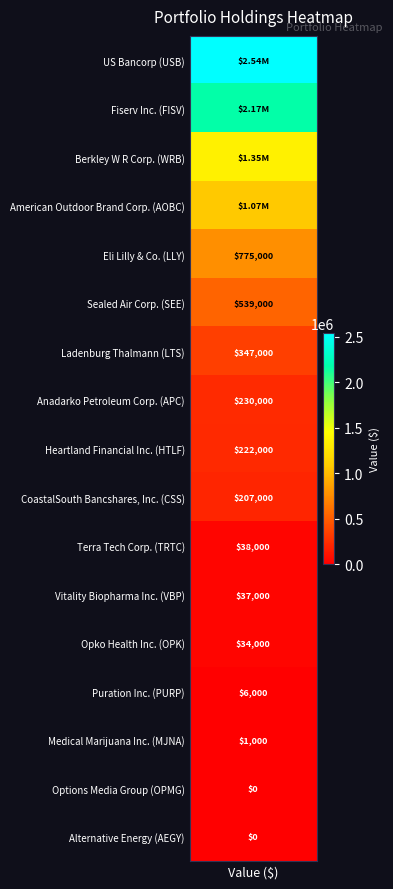

The value at 3 is 1074000. True or false?

True